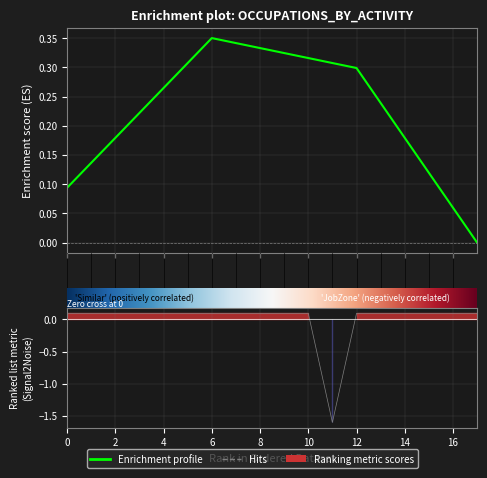

Is it true that the value at 14 is 0.1?

False